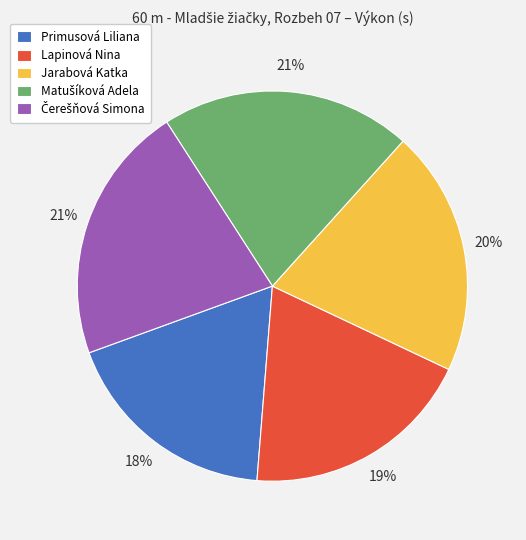

What is the smallest slice in the pie chart?

Primusová Liliana